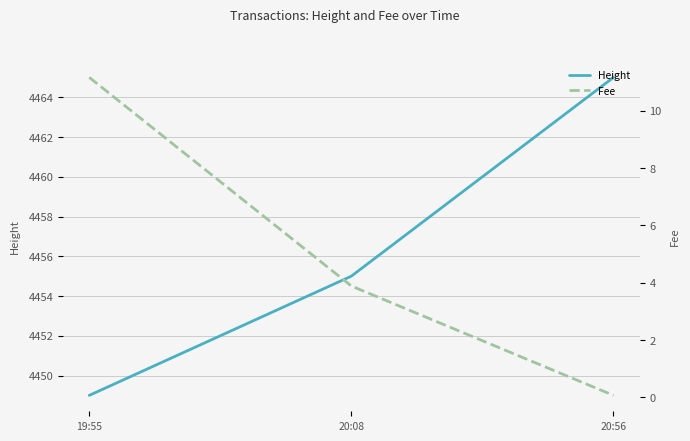

What position from the left is 20:56?

3